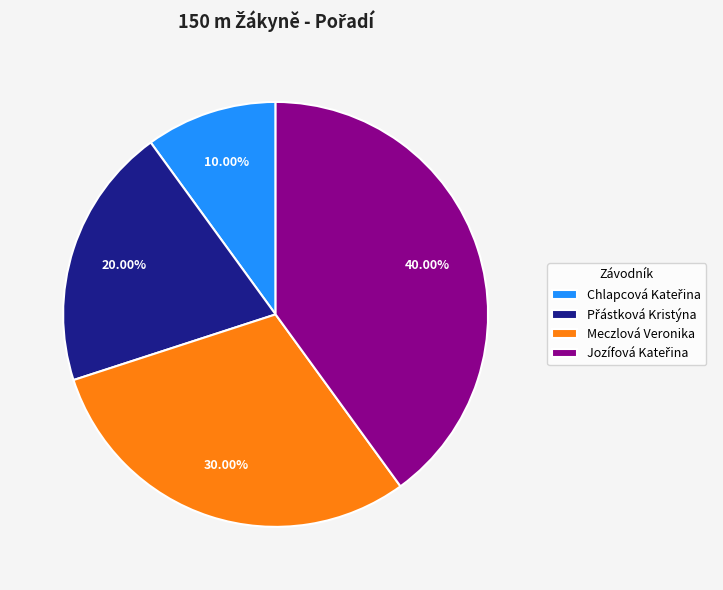

To the nearest percent, what percentage of the pie is Meczlová Veronika?

30%